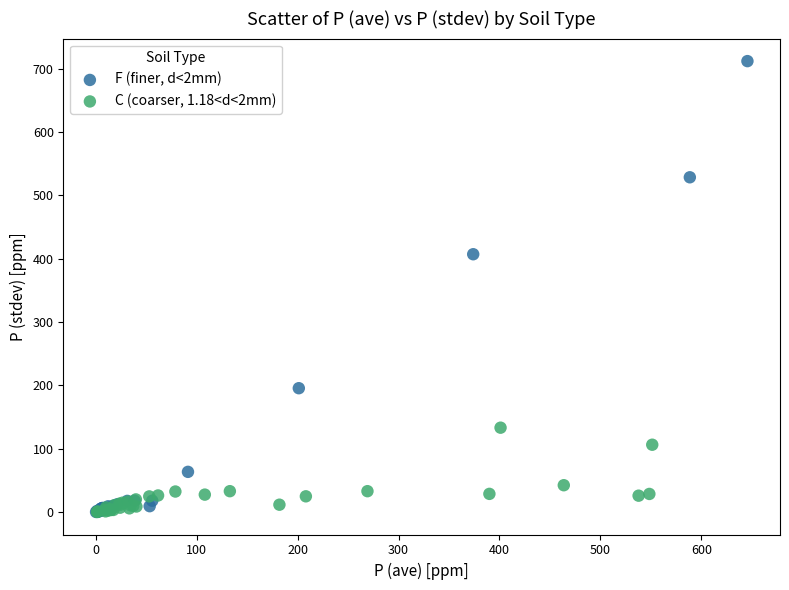

Which series has the widest spread of Y values?

F (finer, d<2mm)